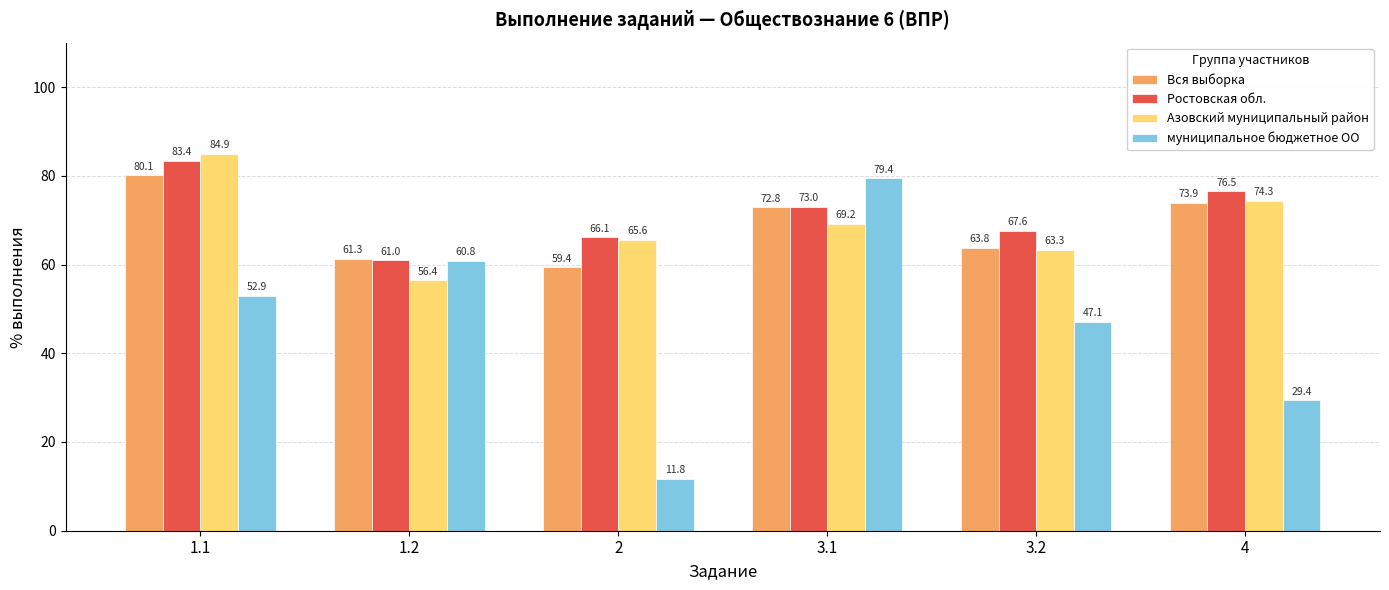

What is the label of the 3rd bar from the right?

3.1